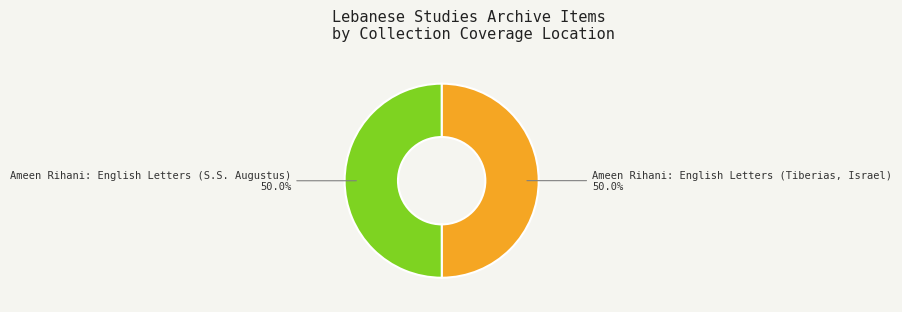

What percentage do Ameen Rihani: English Letters (S.S. Augustus) and Ameen Rihani: English Letters (Tiberias, Israel) together represent?

100.0%